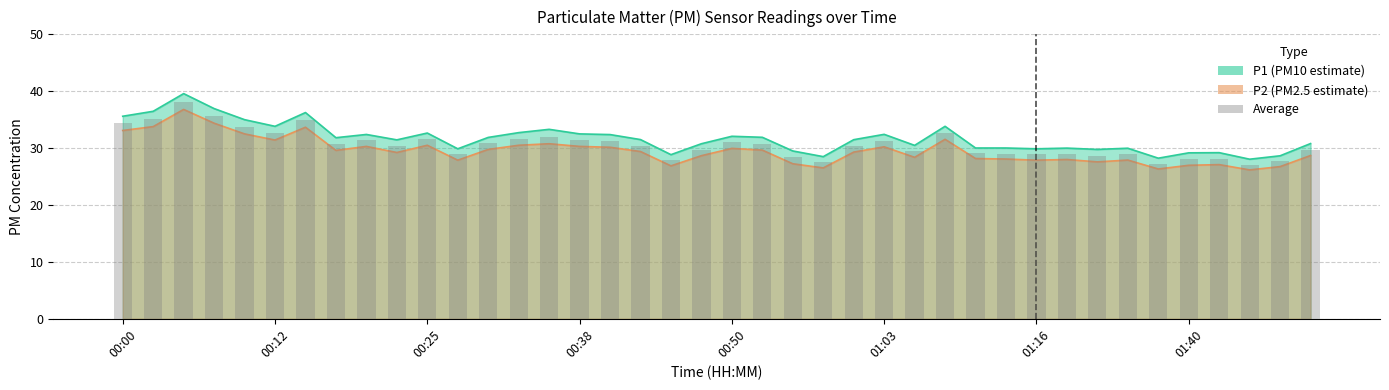

Where is P1 nearest to the value 33?

00:33